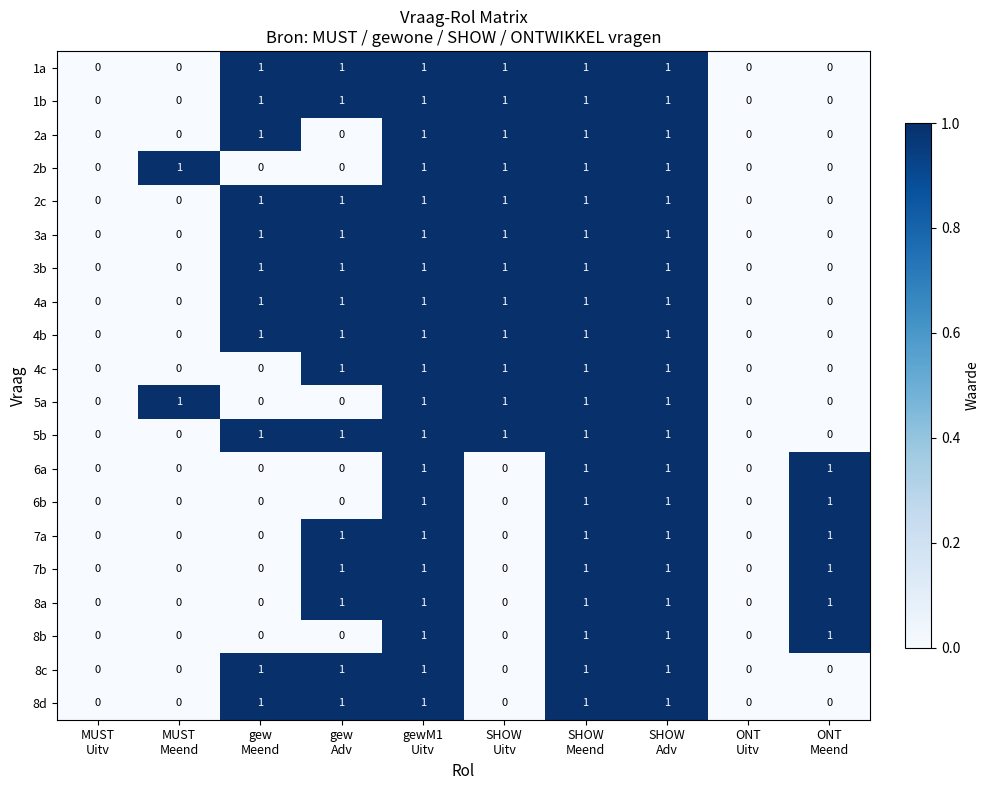

How many 8b values are between 0 and 1?

10